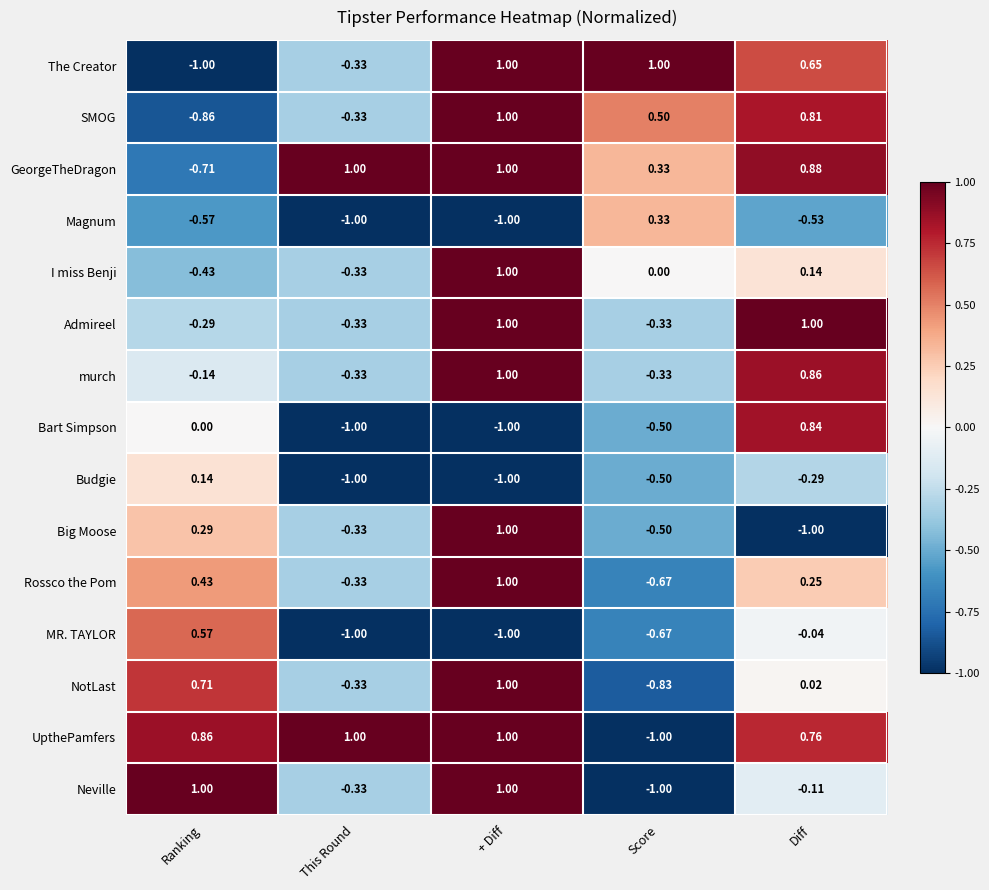

Which series changed the most between Ranking and + Diff?

The Creator